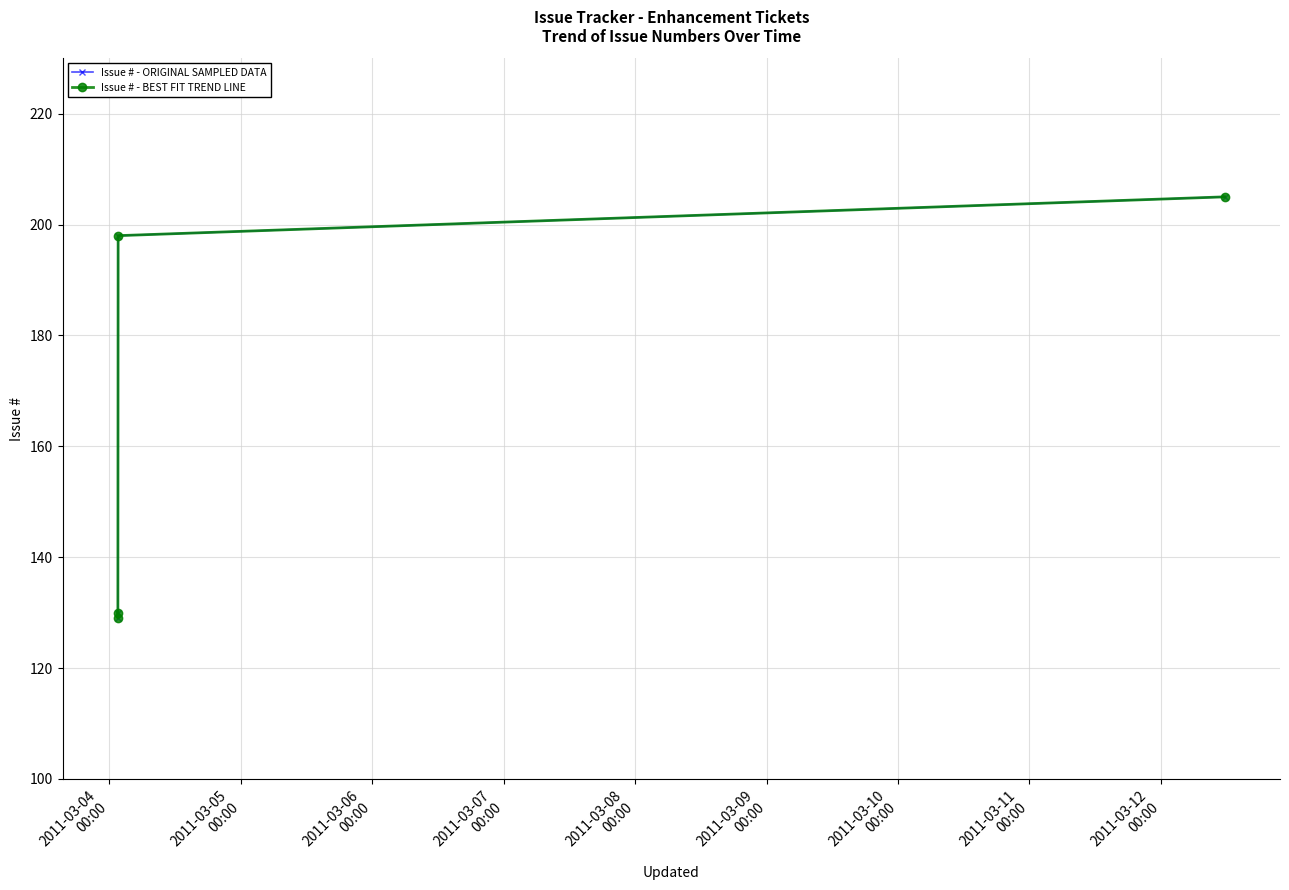

Is it true that Issue # - BEST FIT TREND LINE equals 326 at 2011-03-07
00:00?

False